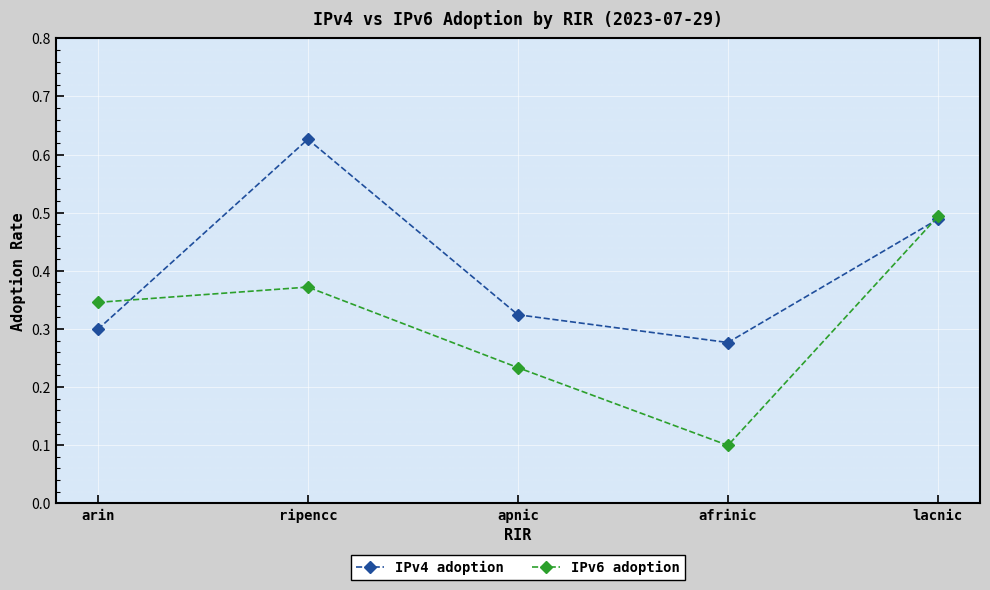

Which series has the largest total across all categories?

IPv4 adoption